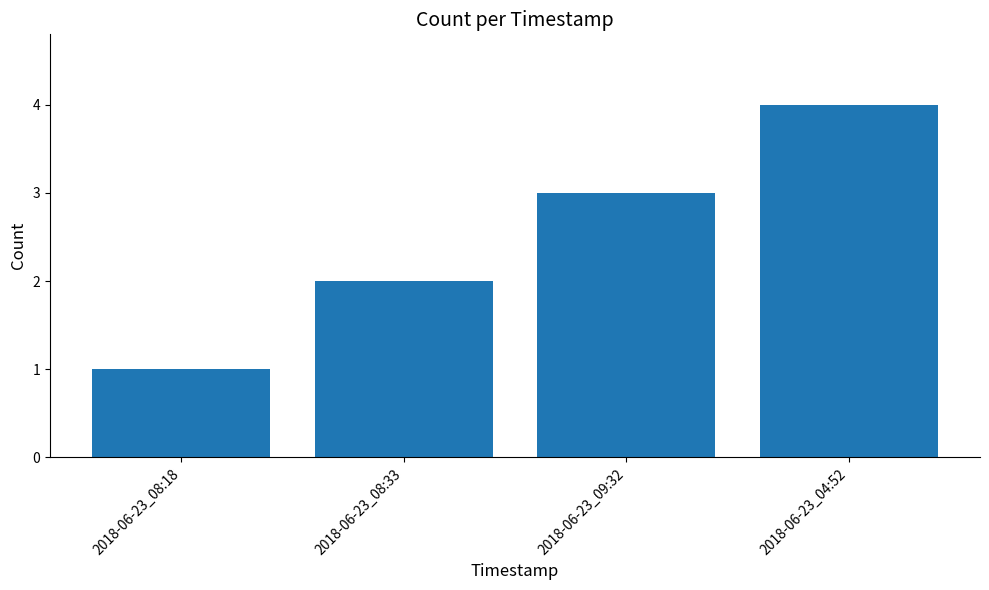

Which has a higher value, 2018-06-23_08:18 or 2018-06-23_04:52?

2018-06-23_04:52